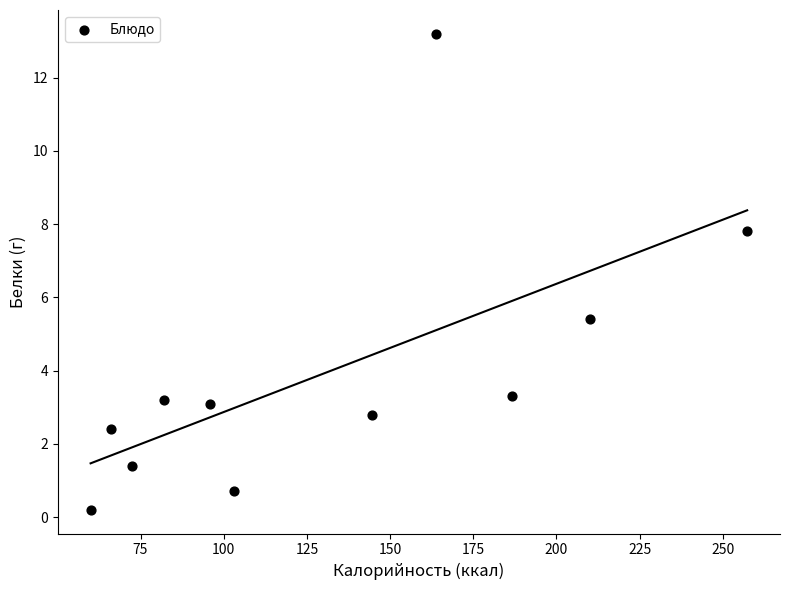

What is the average X value?

131.1